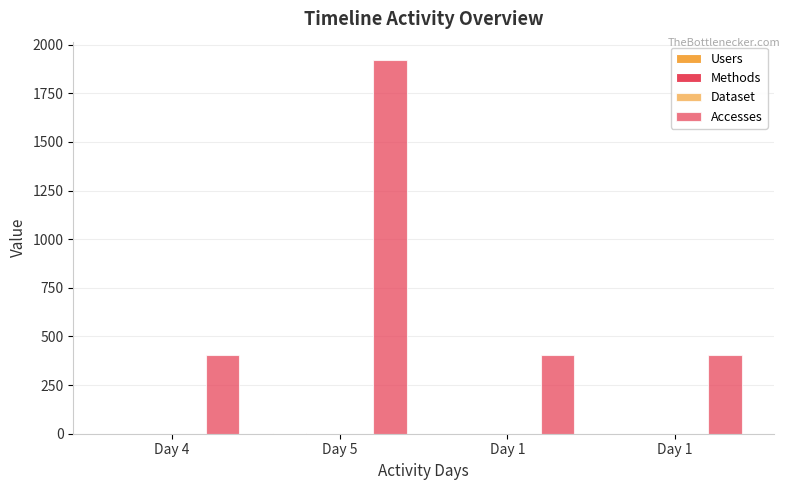

At Day 5, list the series in order from largest to smallest.

Accesses, Users, Methods, Dataset